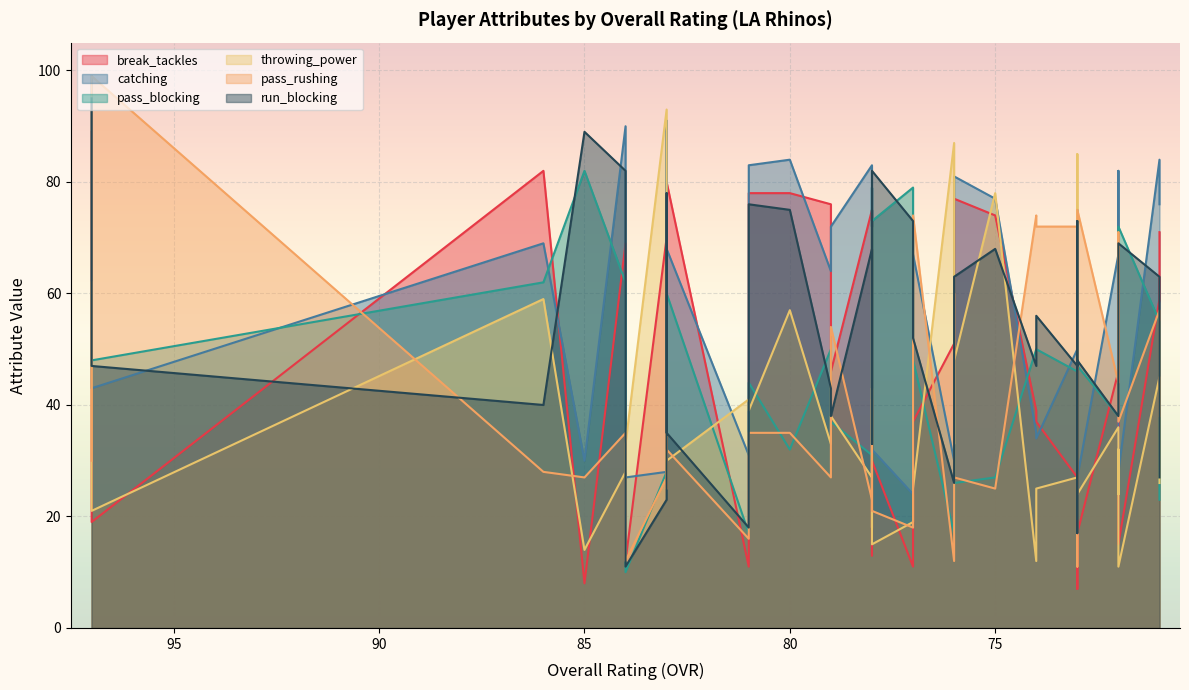

What is the value of the break_tackles point at the 38th from the left?

46